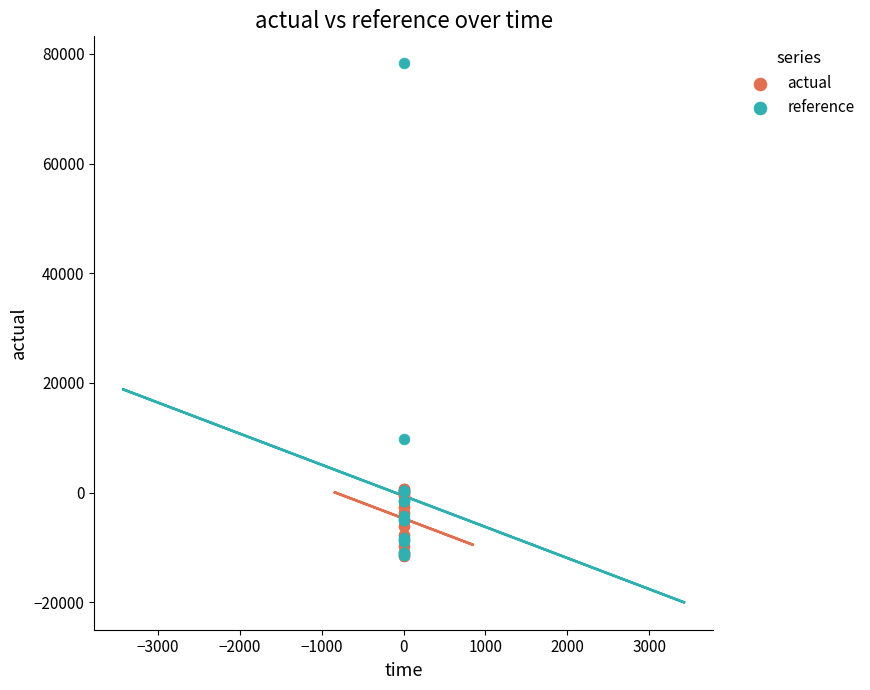

Which series contains the highest Y value?

reference